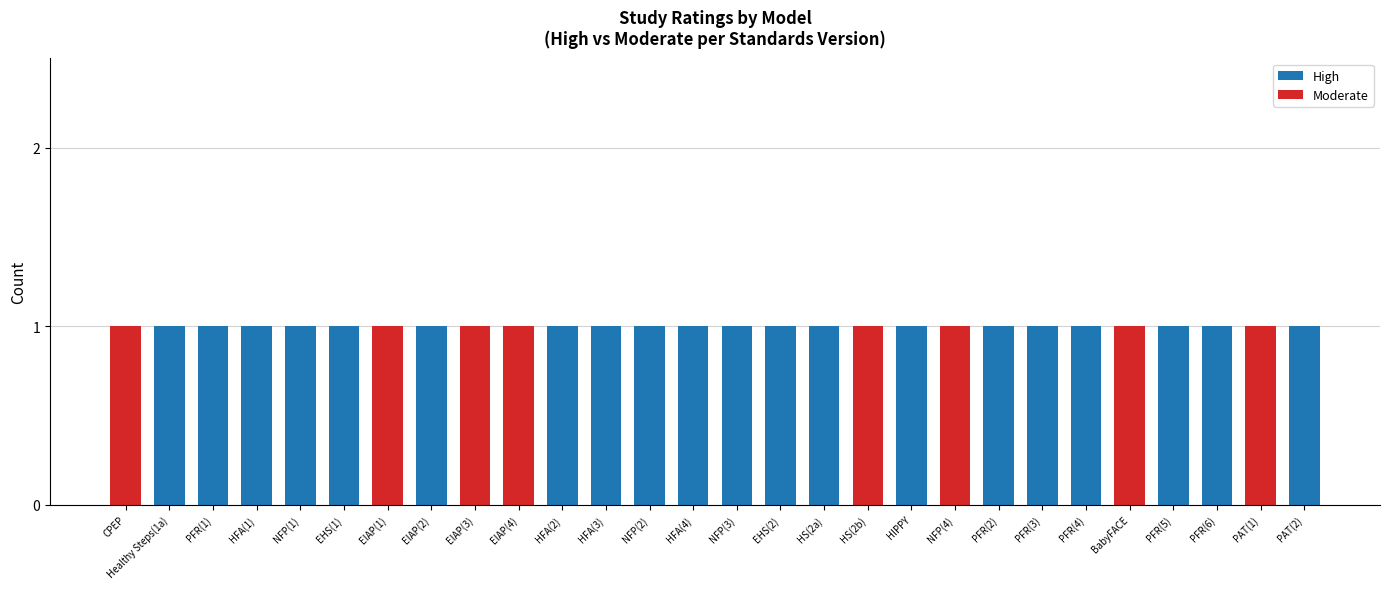

The High series shows 1 at HFA(4). True or false?

True